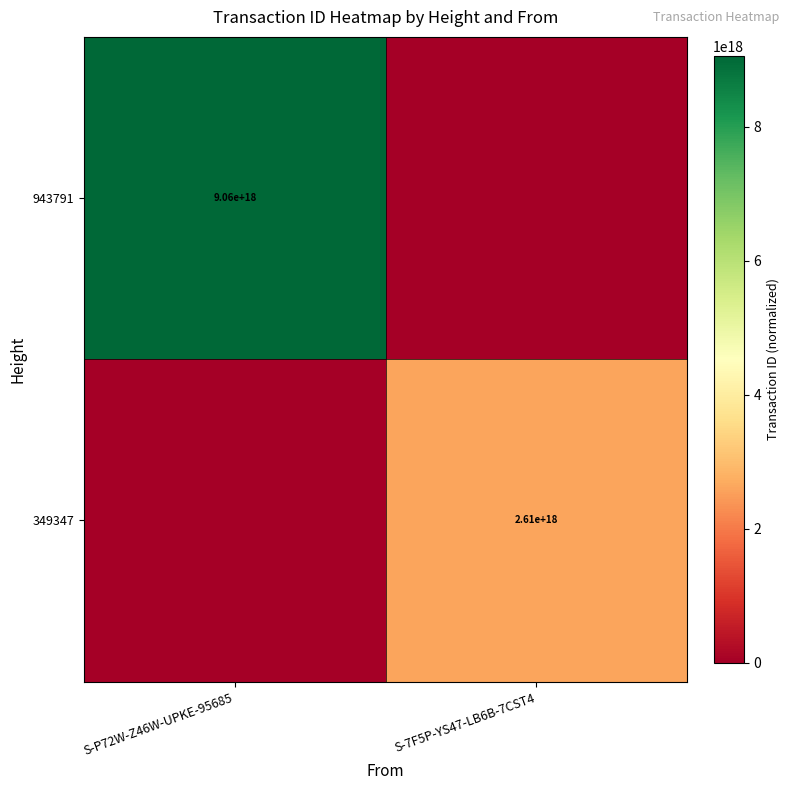

True or false: 943791 has a value of 14256870444933902336 at S-P72W-Z46W-UPKE-95685.

False